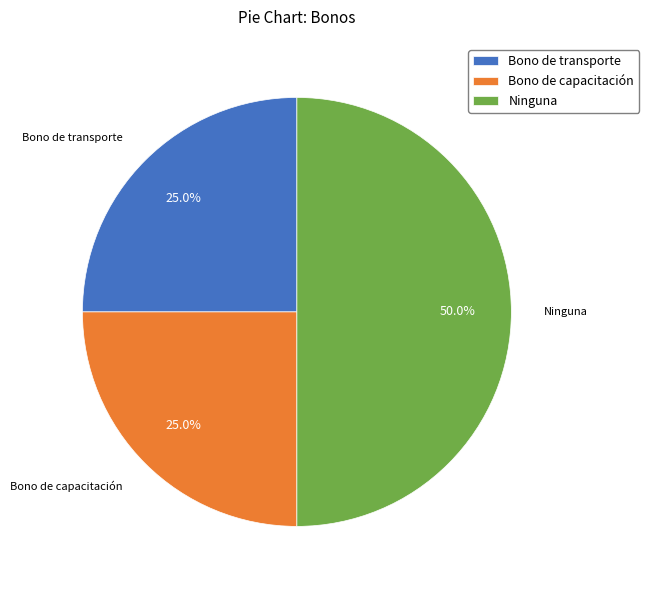

Which slice is the largest?

Ninguna